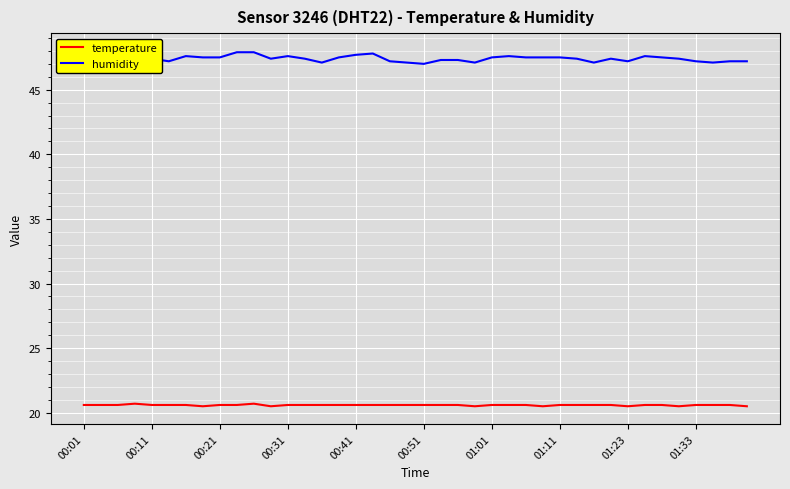

Which series has the largest total across all categories?

humidity